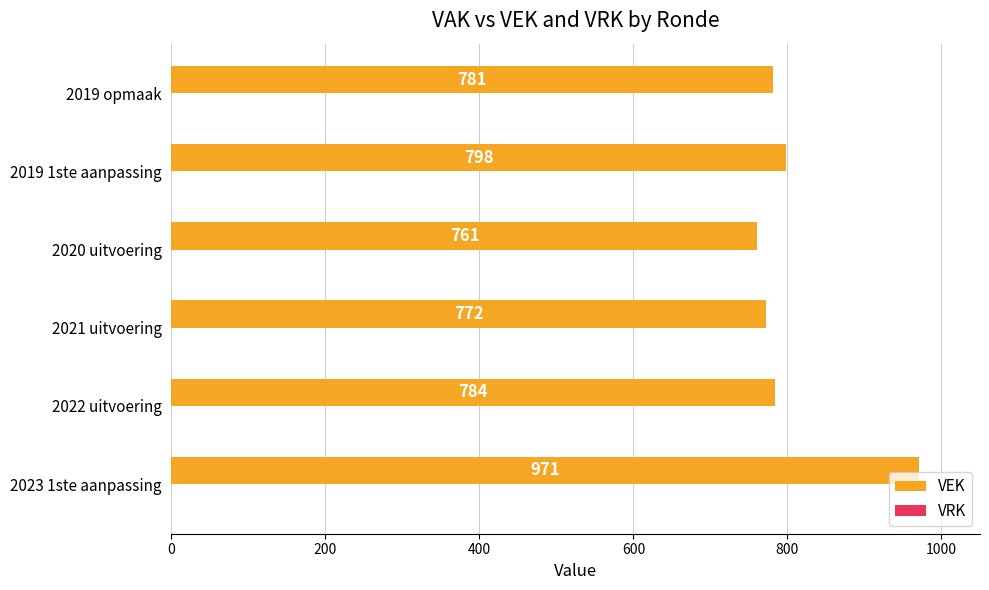

How many distinct data groups are displayed?

1